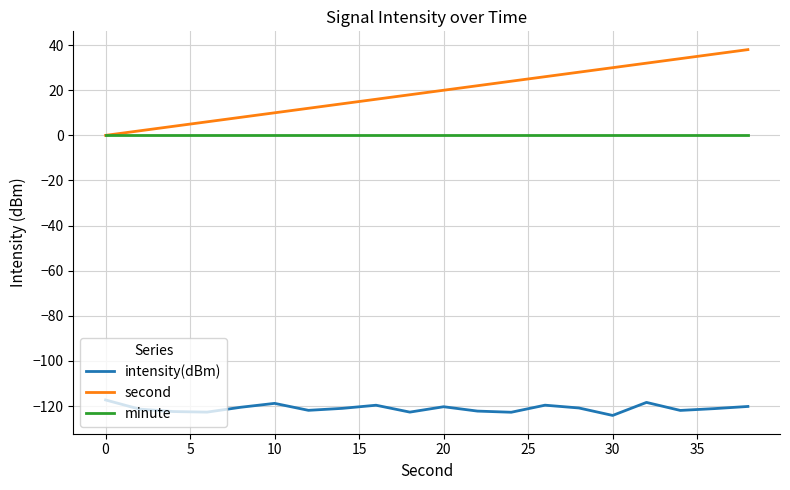

Which series has the widest spread of values?

second